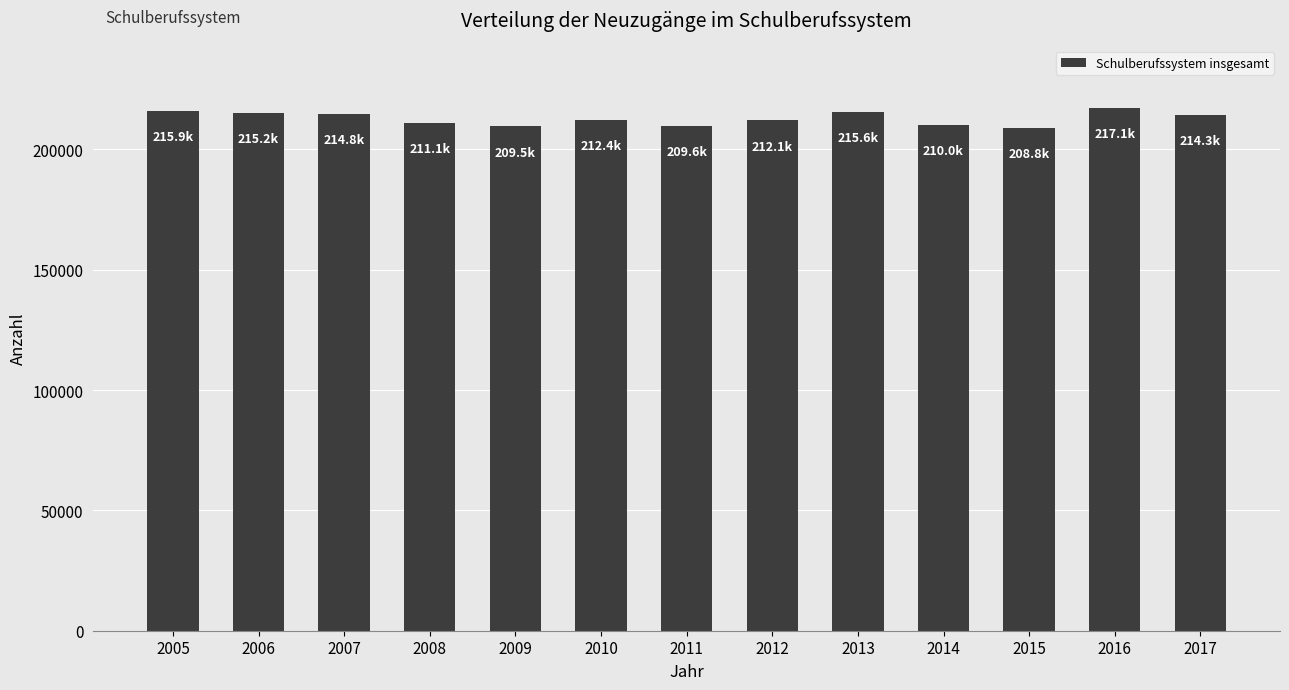

What is the sum of all values?

2766539